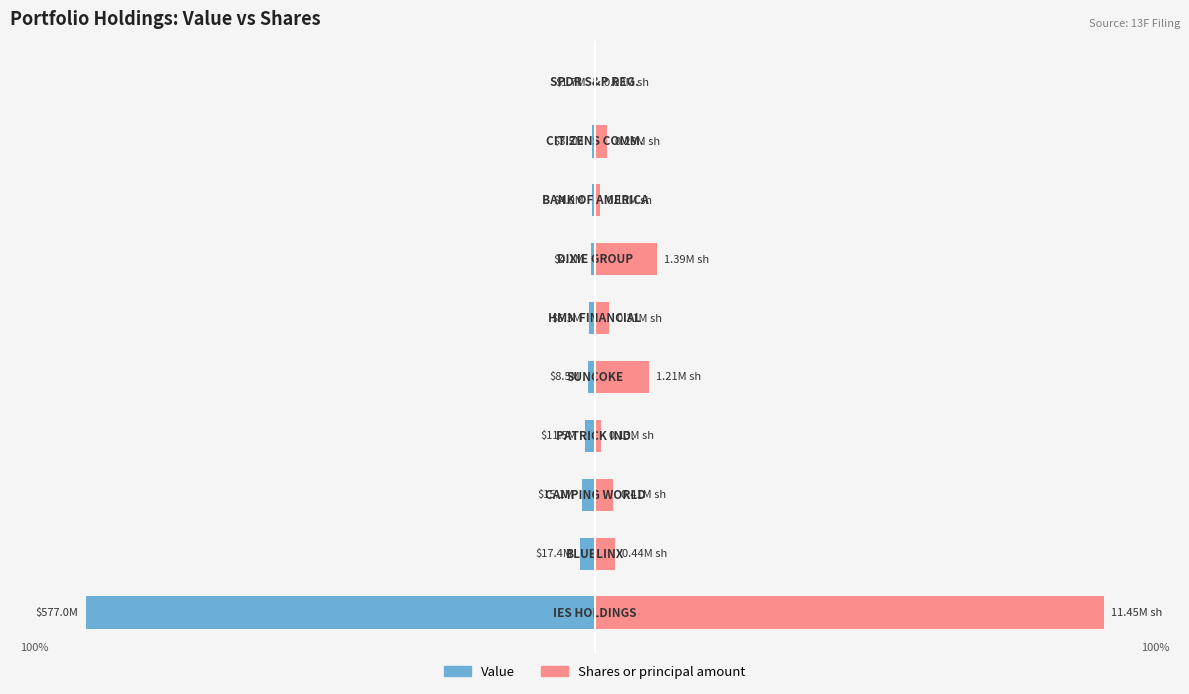

Which series has the largest total across all categories?

Shares or principal amount